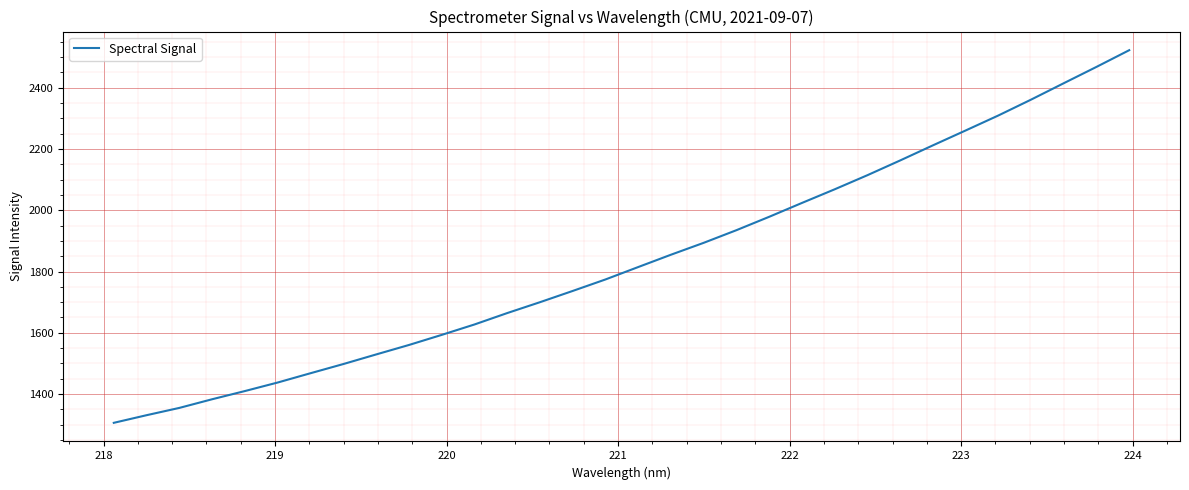

How many lines are shown in the chart?

1